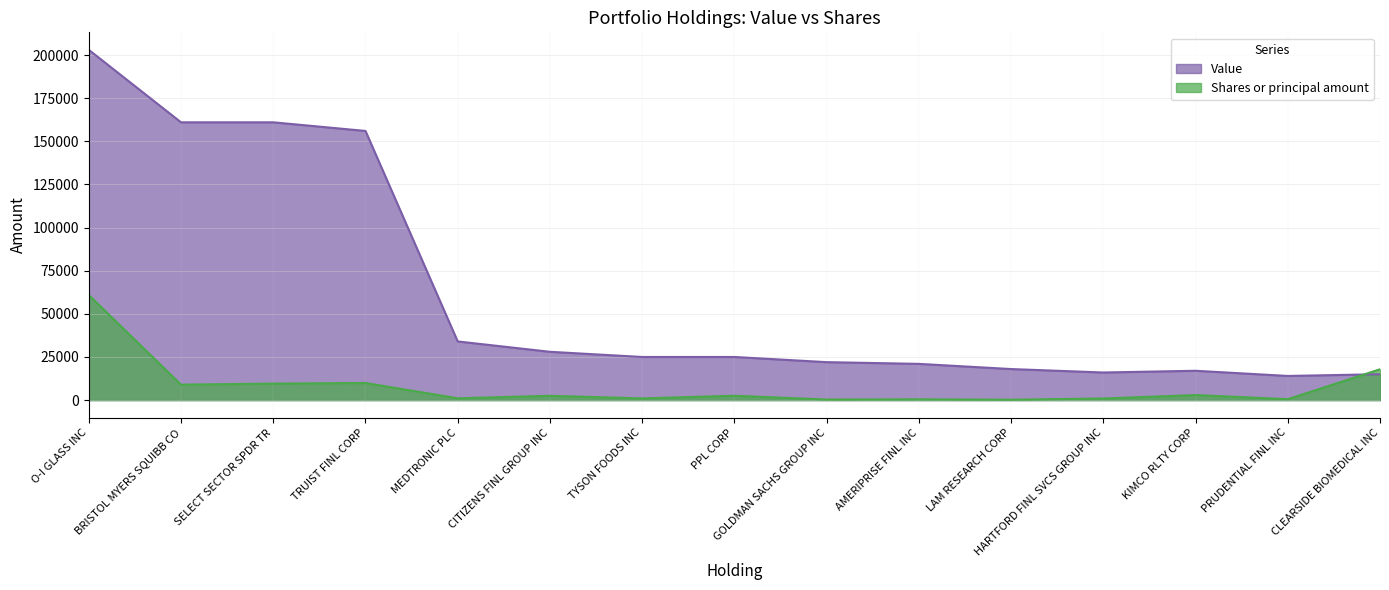

List the series in order of their overall mean, lowest first.

Shares or principal amount, Value